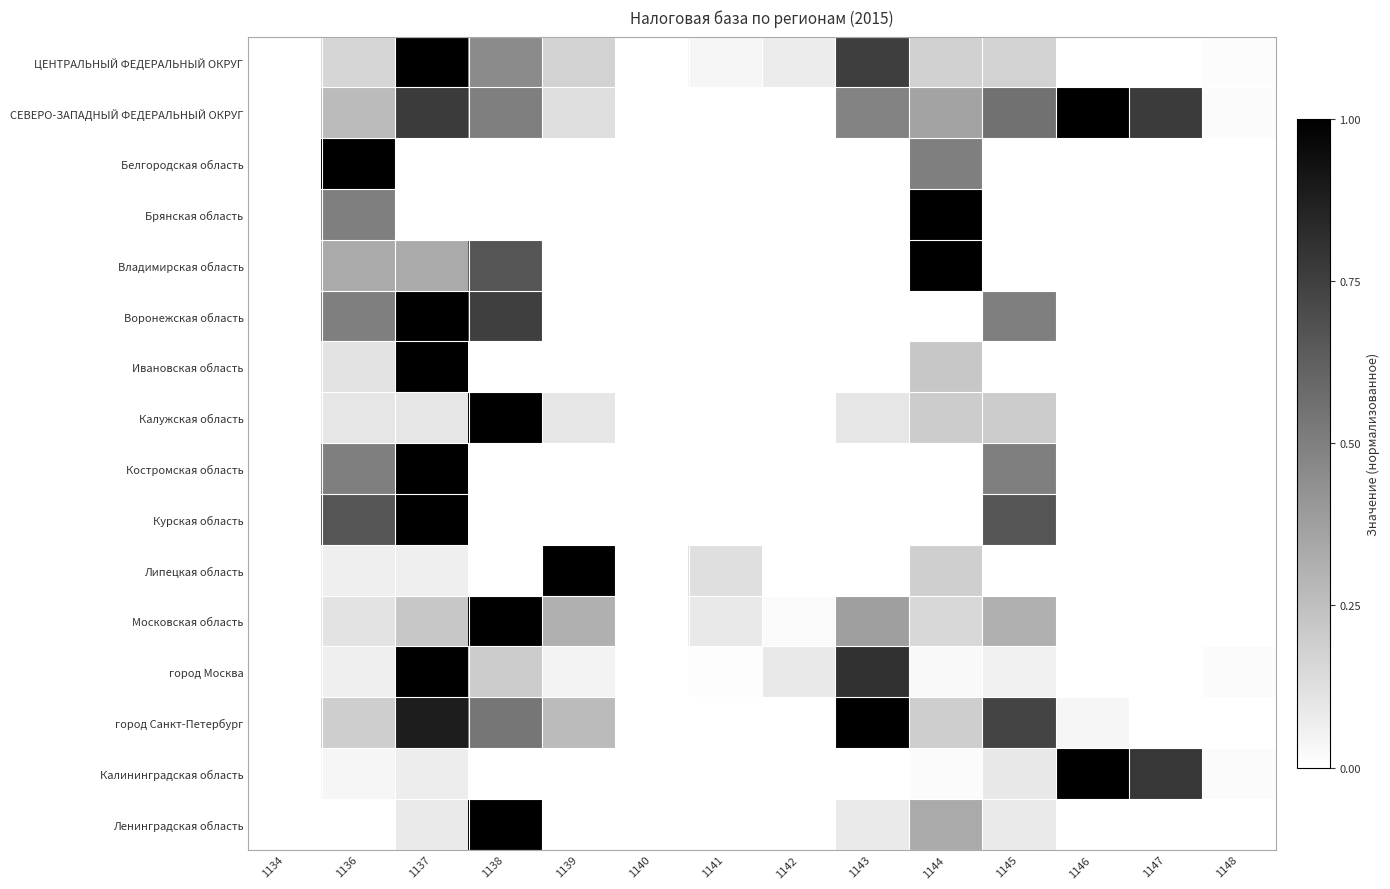

Reading right to left, what are all the values shown in this chart?

ЦЕНТРАЛЬНЫЙ ФЕДЕРАЛЬНЫЙ ОКРУГ: 1148=0.0	1147=0.0	1146=0.0	1145=0.2	1144=0.2	1143=0.8	1142=0.1	1141=0.0	1140=0.0	1139=0.2	1138=0.5	1137=1.0	1136=0.2	1134=0.0
СЕВЕРО-ЗАПАДНЫЙ ФЕДЕРАЛЬНЫЙ ОКРУГ: 1148=0.0	1147=0.8	1146=1.0	1145=0.6	1144=0.4	1143=0.5	1142=0.0	1141=0.0	1140=0.0	1139=0.1	1138=0.5	1137=0.8	1136=0.3	1134=0.0
Белгородская область: 1148=0.0	1147=0.0	1146=0.0	1145=0.0	1144=0.5	1143=0.0	1142=0.0	1141=0.0	1140=0.0	1139=0.0	1138=0.0	1137=0.0	1136=1.0	1134=0.0
Брянская область: 1148=0.0	1147=0.0	1146=0.0	1145=0.0	1144=1.0	1143=0.0	1142=0.0	1141=0.0	1140=0.0	1139=0.0	1138=0.0	1137=0.0	1136=0.5	1134=0.0
Владимирская область: 1148=0.0	1147=0.0	1146=0.0	1145=0.0	1144=1.0	1143=0.0	1142=0.0	1141=0.0	1140=0.0	1139=0.0	1138=0.7	1137=0.3	1136=0.3	1134=0.0
Воронежская область: 1148=0.0	1147=0.0	1146=0.0	1145=0.5	1144=0.0	1143=0.0	1142=0.0	1141=0.0	1140=0.0	1139=0.0	1138=0.8	1137=1.0	1136=0.5	1134=0.0
Ивановская область: 1148=0.0	1147=0.0	1146=0.0	1145=0.0	1144=0.2	1143=0.0	1142=0.0	1141=0.0	1140=0.0	1139=0.0	1138=0.0	1137=1.0	1136=0.1	1134=0.0
Калужская область: 1148=0.0	1147=0.0	1146=0.0	1145=0.2	1144=0.2	1143=0.1	1142=0.0	1141=0.0	1140=0.0	1139=0.1	1138=1.0	1137=0.1	1136=0.1	1134=0.0
Костромская область: 1148=0.0	1147=0.0	1146=0.0	1145=0.5	1144=0.0	1143=0.0	1142=0.0	1141=0.0	1140=0.0	1139=0.0	1138=0.0	1137=1.0	1136=0.5	1134=0.0
Курская область: 1148=0.0	1147=0.0	1146=0.0	1145=0.7	1144=0.0	1143=0.0	1142=0.0	1141=0.0	1140=0.0	1139=0.0	1138=0.0	1137=1.0	1136=0.7	1134=0.0
Липецкая область: 1148=0.0	1147=0.0	1146=0.0	1145=0.0	1144=0.2	1143=0.0	1142=0.0	1141=0.1	1140=0.0	1139=1.0	1138=0.0	1137=0.1	1136=0.1	1134=0.0
Московская область: 1148=0.0	1147=0.0	1146=0.0	1145=0.3	1144=0.2	1143=0.4	1142=0.0	1141=0.1	1140=0.0	1139=0.3	1138=1.0	1137=0.2	1136=0.1	1134=0.0
город Москва: 1148=0.0	1147=0.0	1146=0.0	1145=0.1	1144=0.0	1143=0.8	1142=0.1	1141=0.0	1140=0.0	1139=0.0	1138=0.2	1137=1.0	1136=0.1	1134=0.0
город Санкт-Петербург: 1148=0.0	1147=0.0	1146=0.0	1145=0.7	1144=0.2	1143=1.0	1142=0.0	1141=0.0	1140=0.0	1139=0.3	1138=0.5	1137=0.9	1136=0.2	1134=0.0
Калининградская область: 1148=0.0	1147=0.8	1146=1.0	1145=0.1	1144=0.0	1143=0.0	1142=0.0	1141=0.0	1140=0.0	1139=0.0	1138=0.0	1137=0.1	1136=0.0	1134=0.0
Ленинградская область: 1148=0.0	1147=0.0	1146=0.0	1145=0.1	1144=0.3	1143=0.1	1142=0.0	1141=0.0	1140=0.0	1139=0.0	1138=1.0	1137=0.1	1136=0.0	1134=0.0